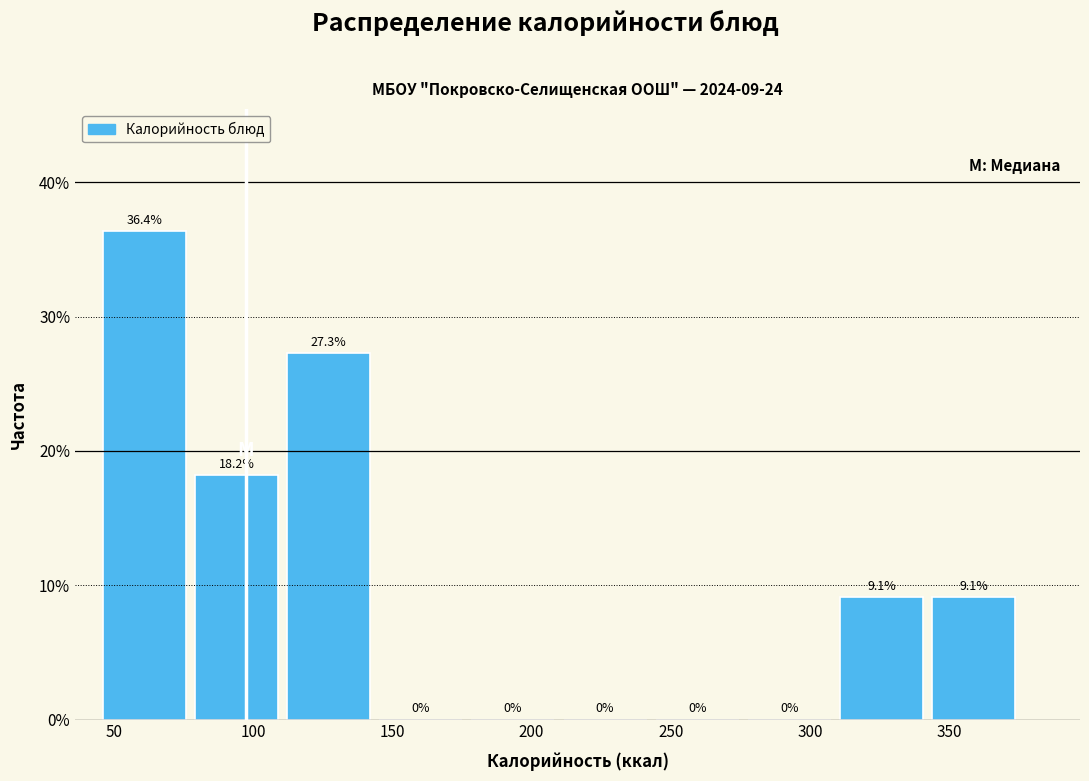

Reading left to right, transcribe this chart: for each bar, give the range it covers on the x-axis and its height. The bar edges are not printed on the chart, so give them approximately, as read against the axis.

45 to 80: 36.4
80 to 110: 18.2
110 to 145: 27.3
145 to 180: 0.0
180 to 210: 0.0
210 to 245: 0.0
245 to 280: 0.0
280 to 310: 0.0
310 to 345: 9.1
345 to 375: 9.1